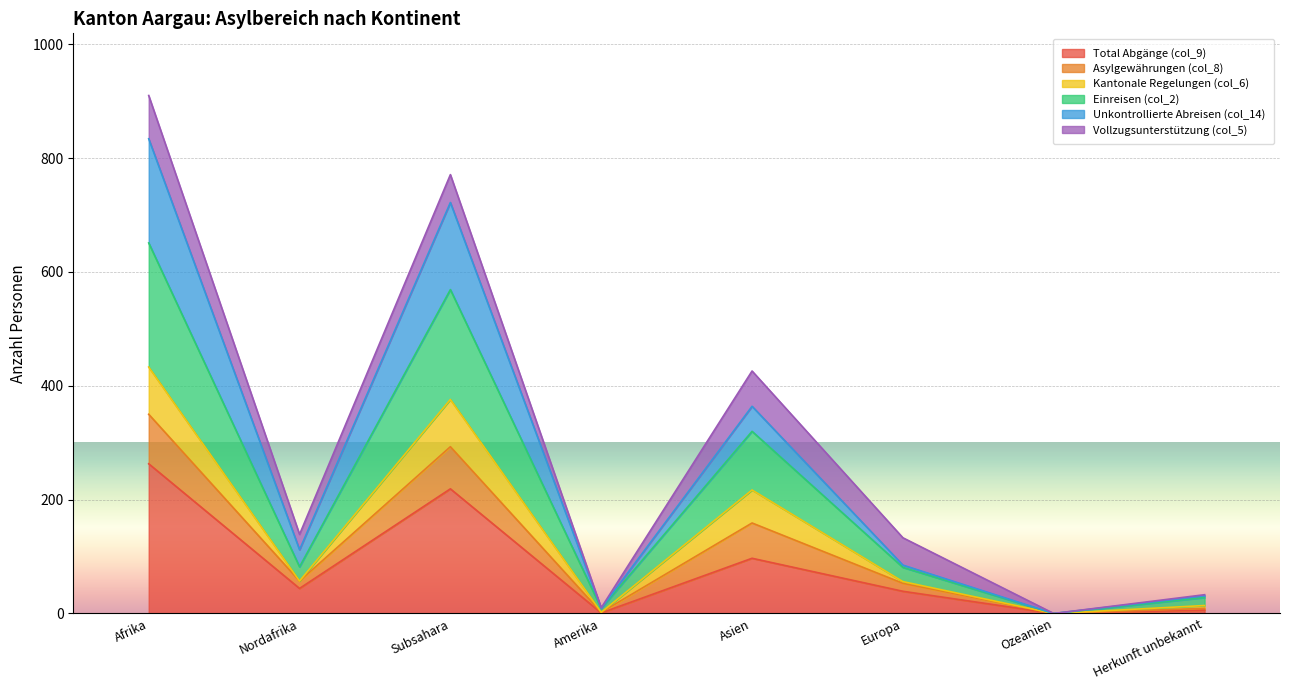

Is it true that Total Abgänge (col_9) equals 97 at Asien?

True